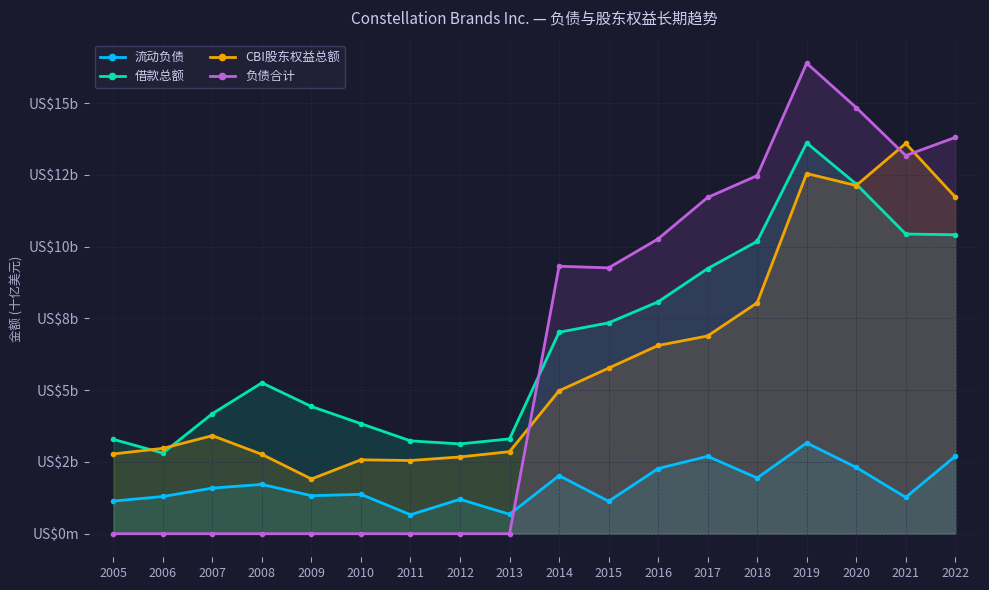

What is the difference between the highest and lowest values at 2009?

4.4